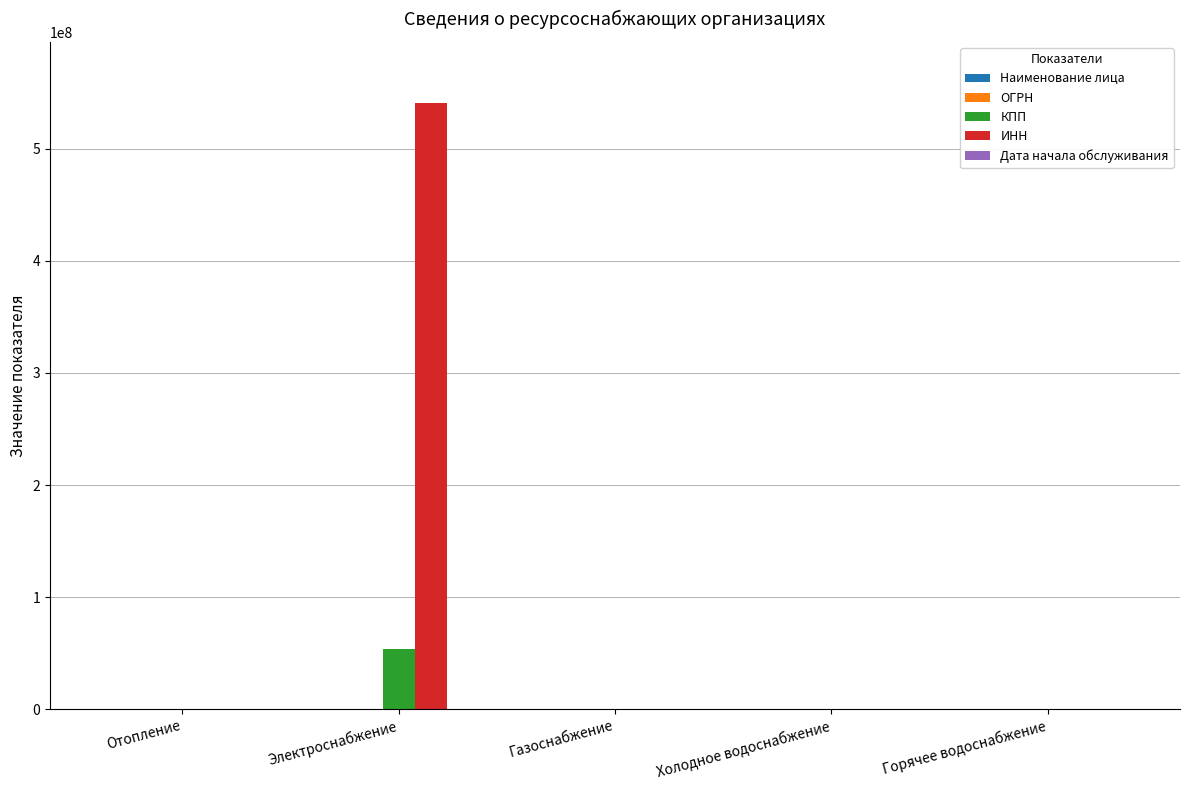

Which series changed the most between Электроснабжение and Холодное водоснабжение?

ИНН